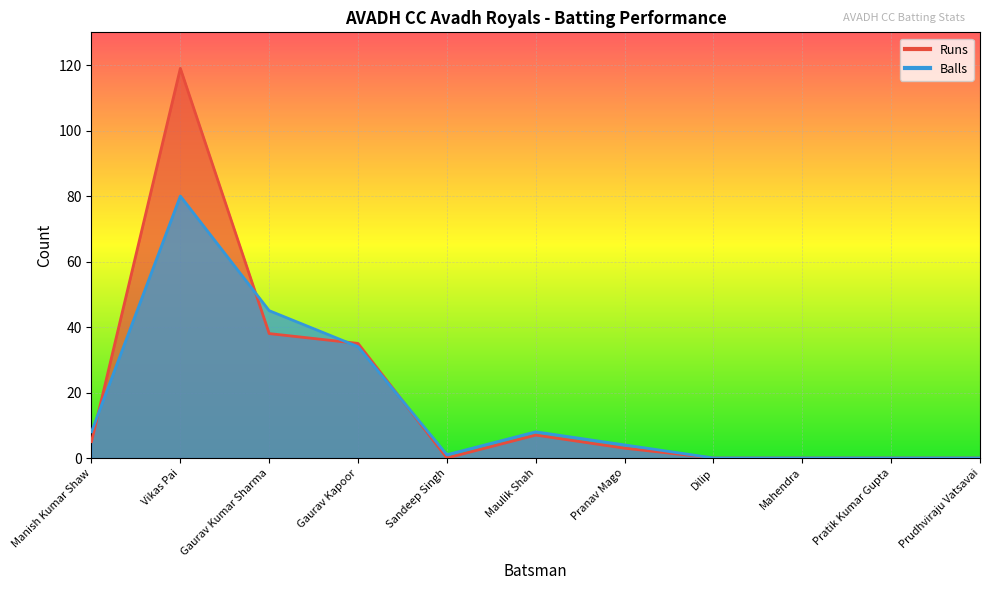

How many lines are shown in the chart?

2